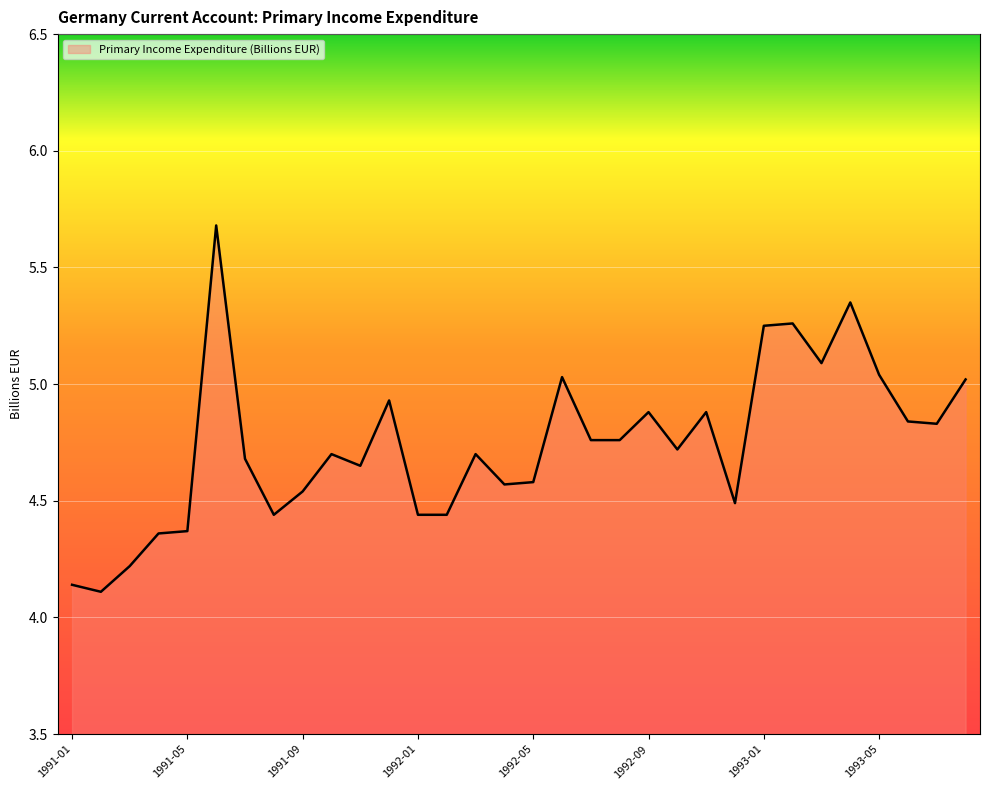

What is the greatest value displayed?

5.7